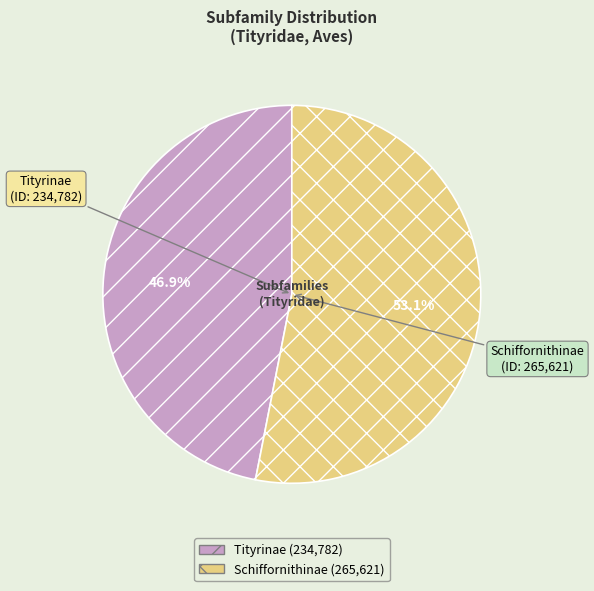

Rank the categories by value from lowest to highest.

Tityrinae, Schiffornithinae